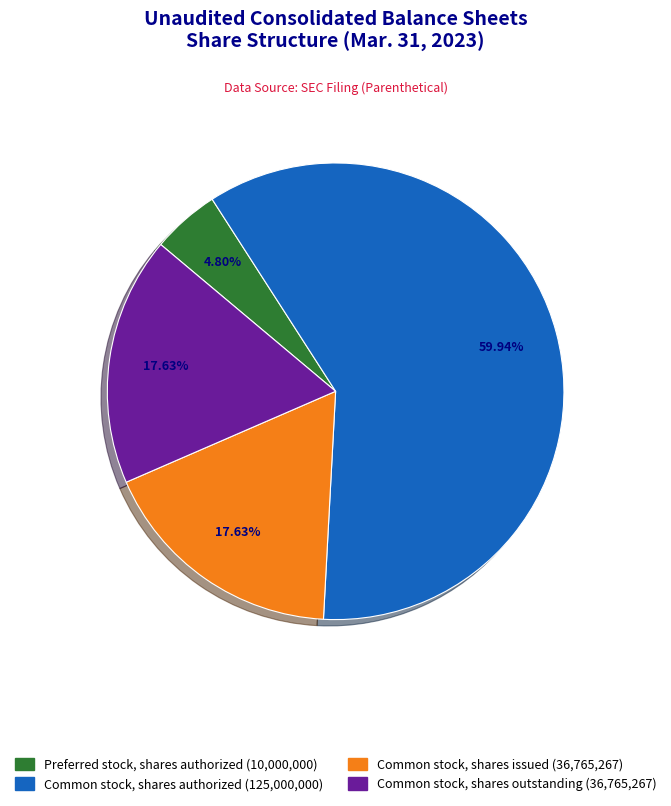

Does any single category account for the majority?

Yes